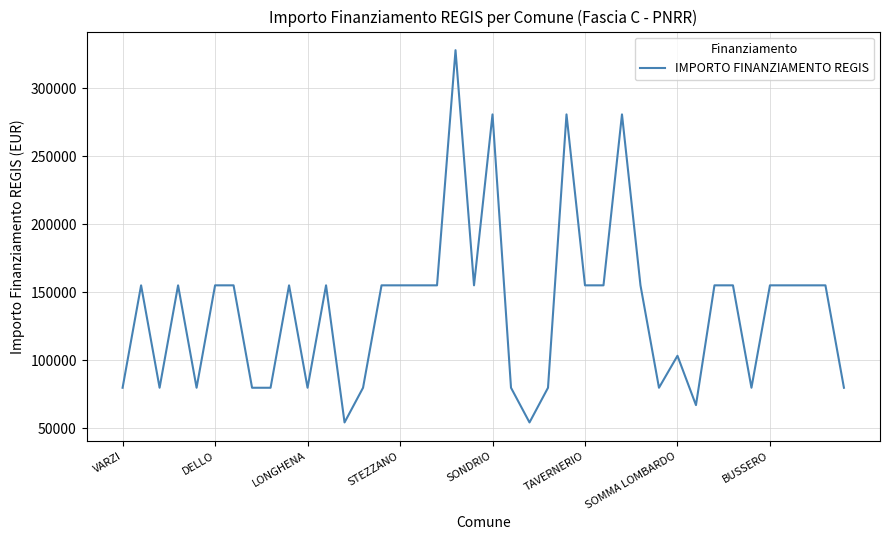

What is the difference between the maximum and minimum values?

273748